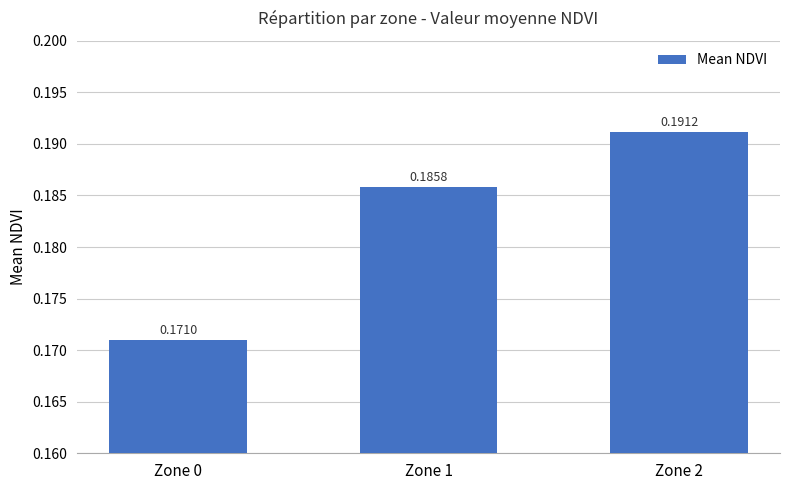

Which label corresponds to the largest value in the chart?

Zone 2